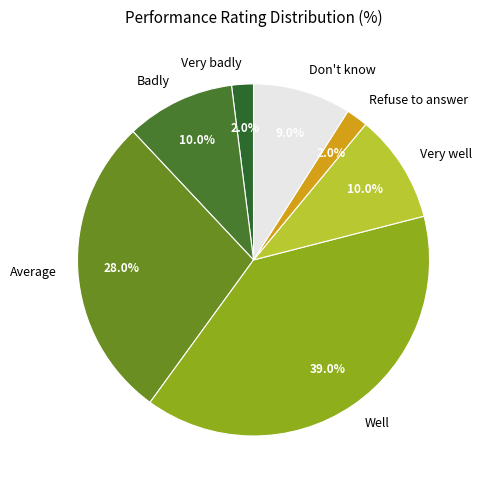

Which slice is the largest?

Well